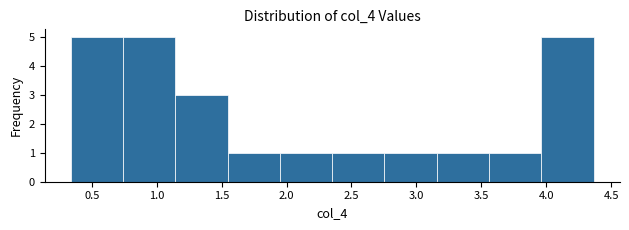

Reading left to right, transcribe this chart: for each bar, give the range it covers on the x-axis and its height. Neither the bar edges nor the heights are printed on the chart, so give them approximately, as read against the axes.

0.35 to 0.75: 5
0.75 to 1.15: 5
1.15 to 1.55: 3
1.55 to 1.95: 1
1.95 to 2.35: 1
2.35 to 2.75: 1
2.75 to 3.15: 1
3.15 to 3.55: 1
3.55 to 3.95: 1
3.95 to 4.35: 5